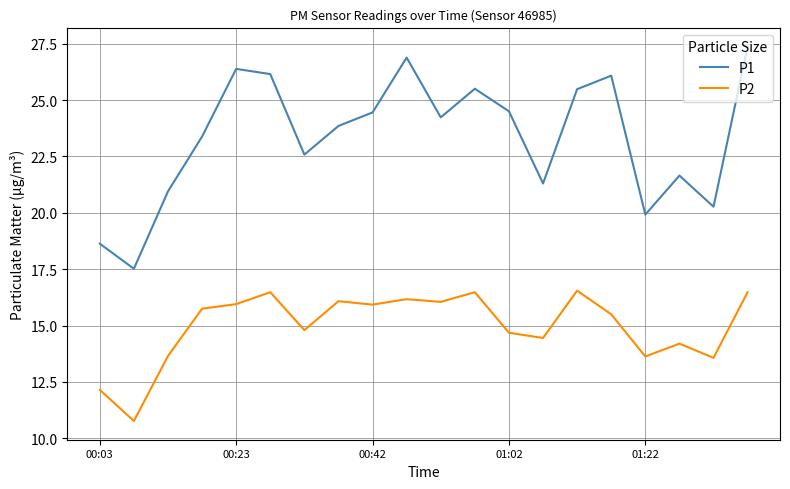

What is the maximum value shown in the chart?

27.4